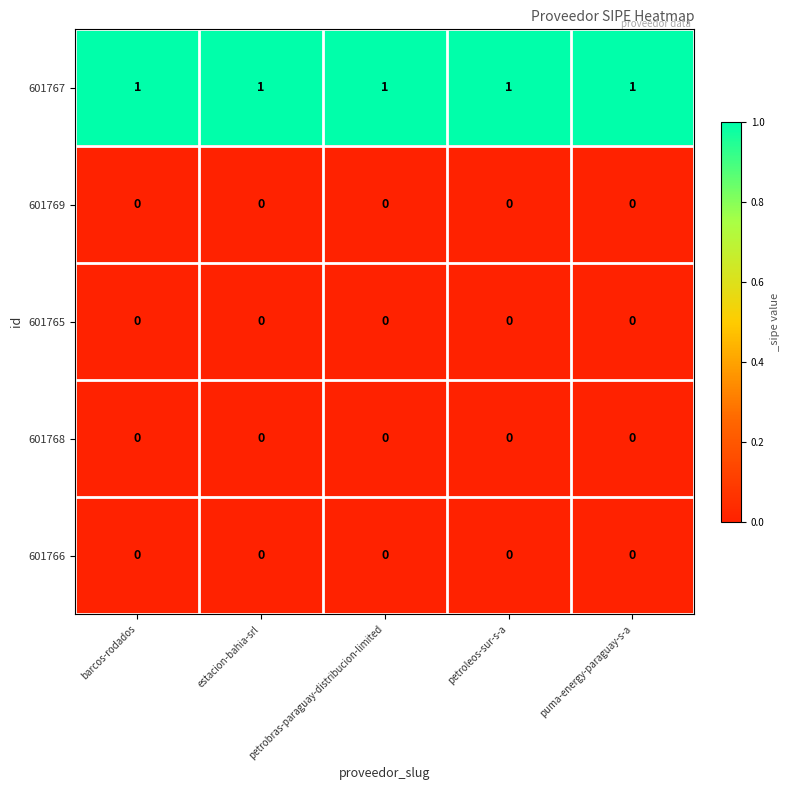

Which series has the largest total across all categories?

601767